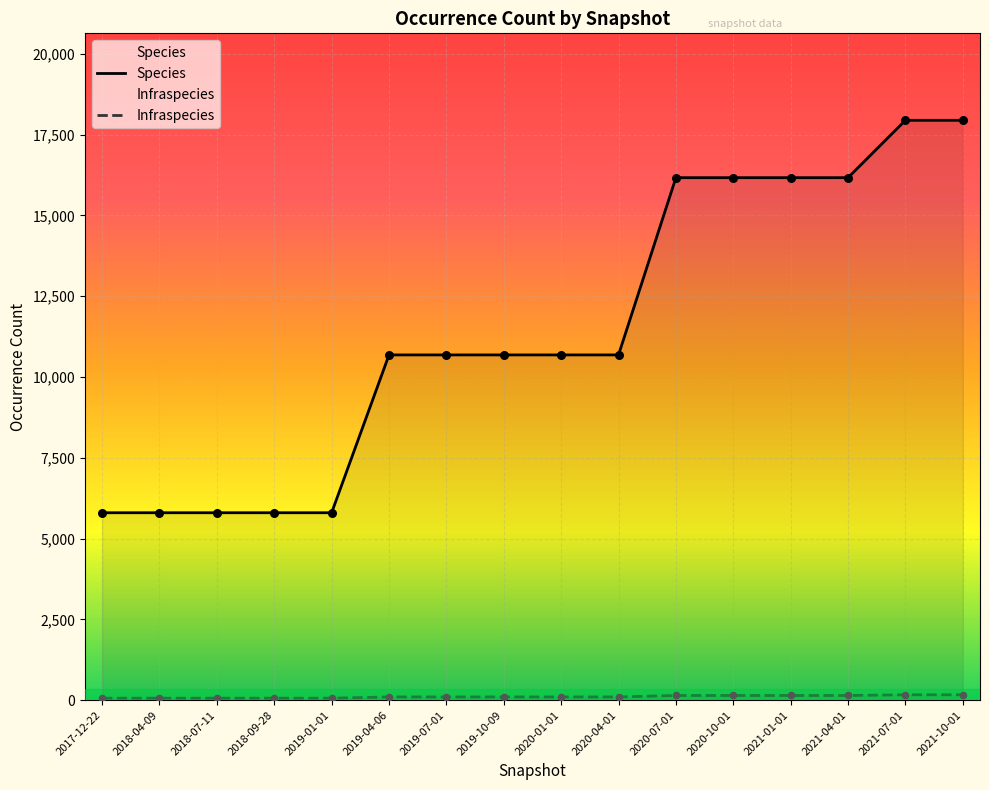

Which series has the largest total across all categories?

Species